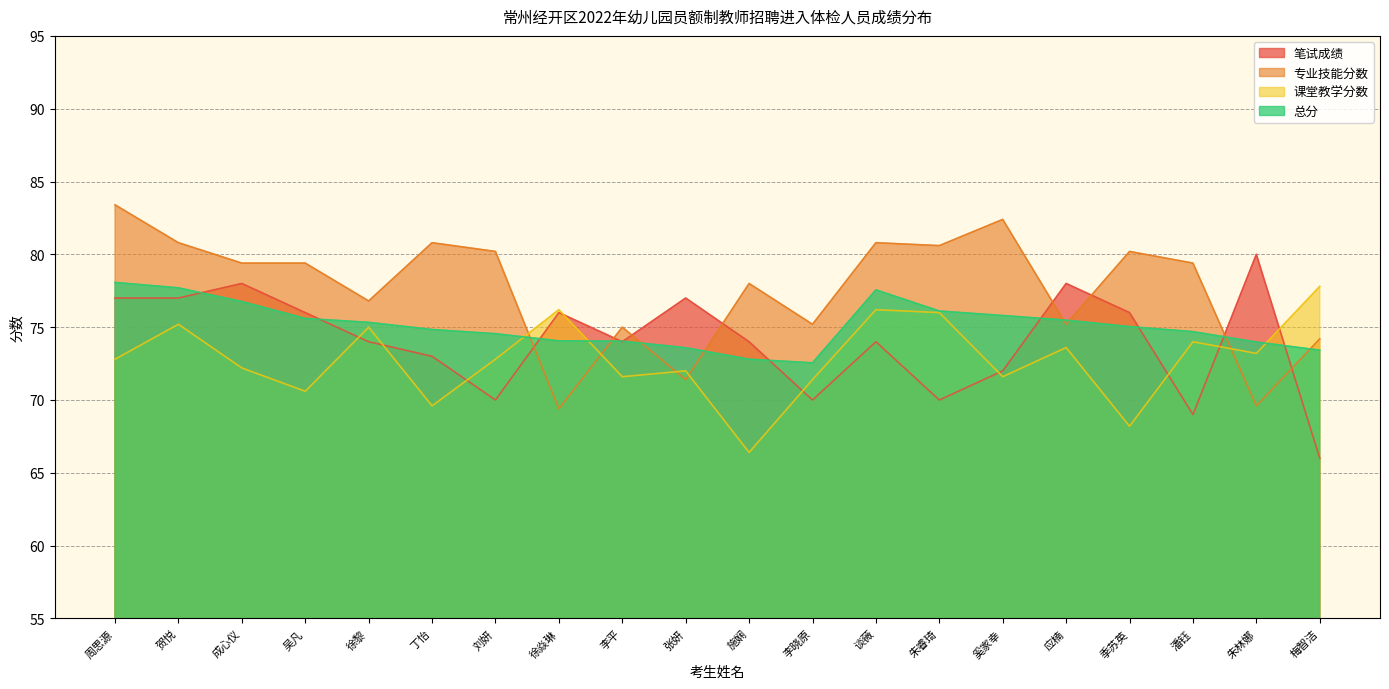

How many times do 课堂教学分数 and 总分 cross each other?

3